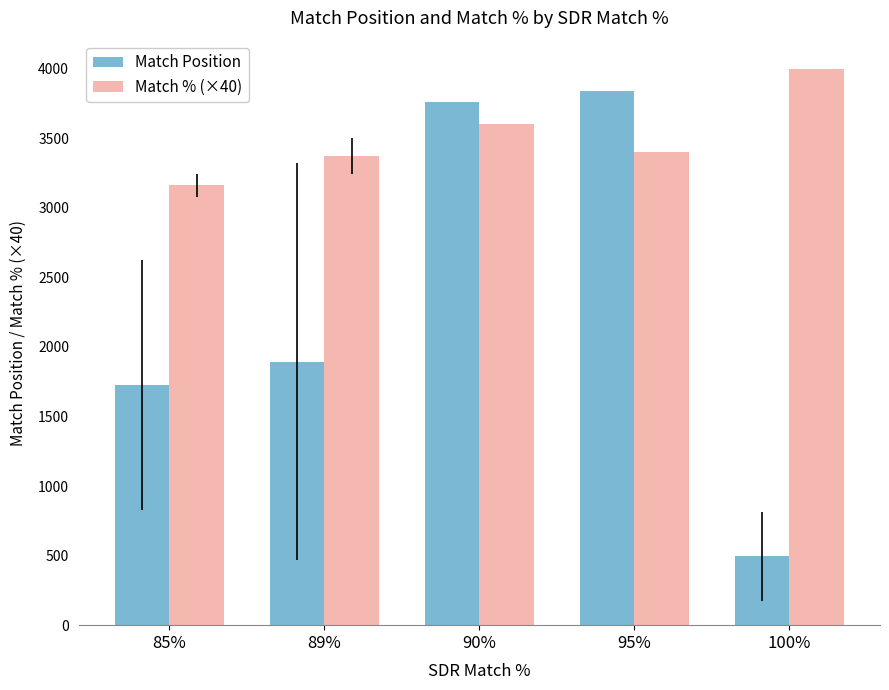

What position from the right is 89%?

4